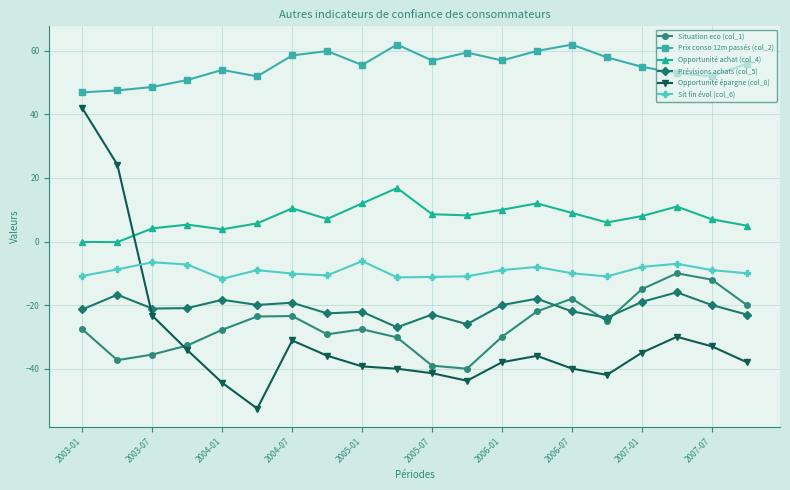

How many negative values does the Opportunité épargne (col_8) series have?

18